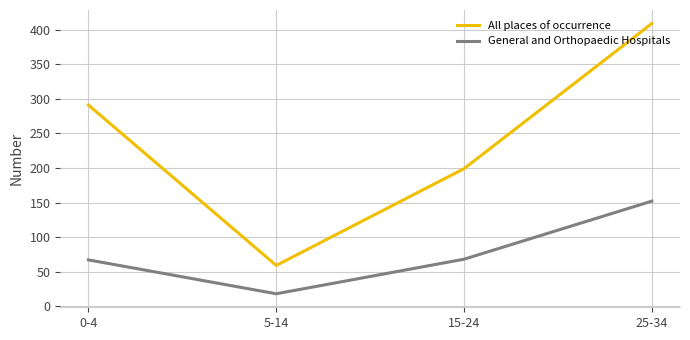

The All places of occurrence series shows 105 at 5-14. True or false?

False